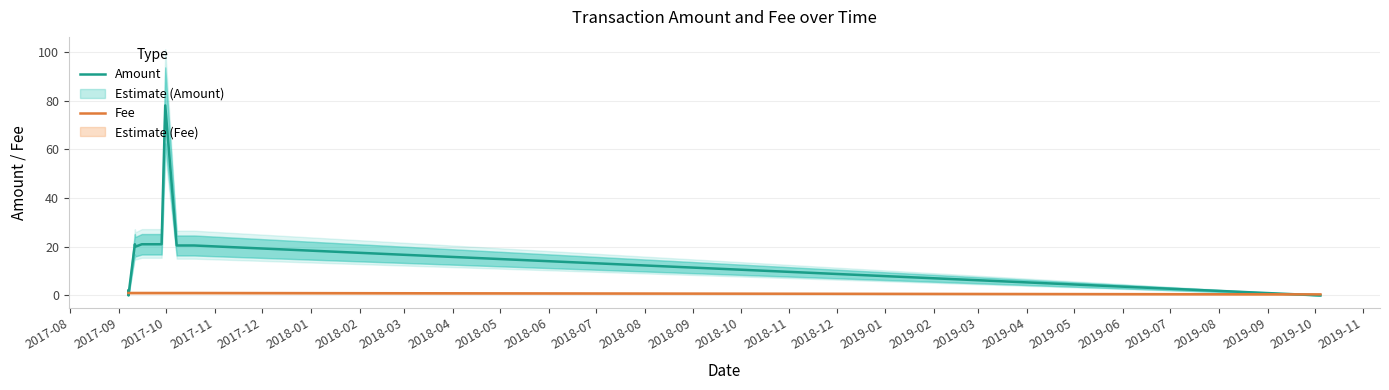

Which series has the largest range (max minus min)?

Amount